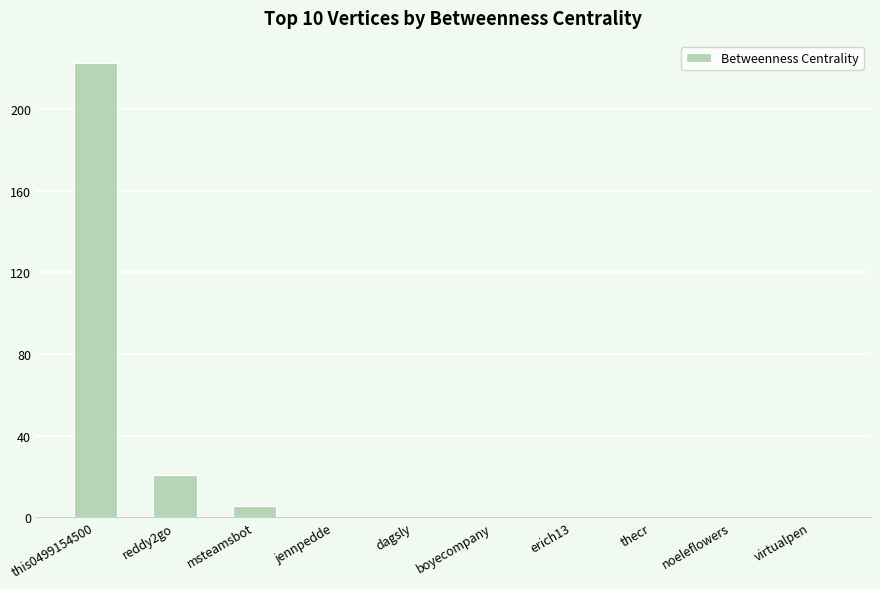

At which label is the value closest to 111?

reddy2go